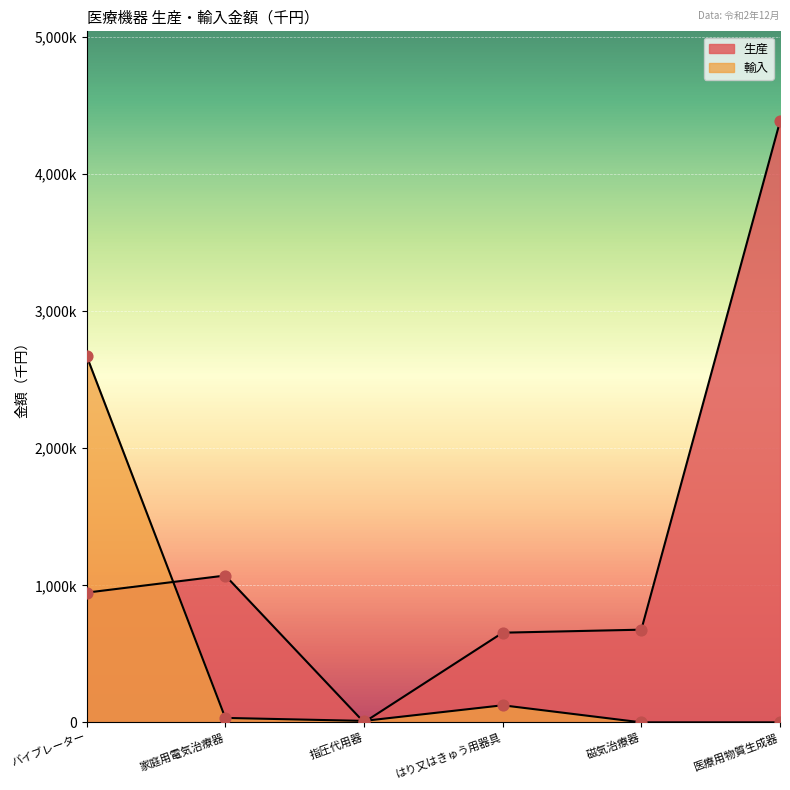

What is the total value across all series at 指圧代用器?

11058